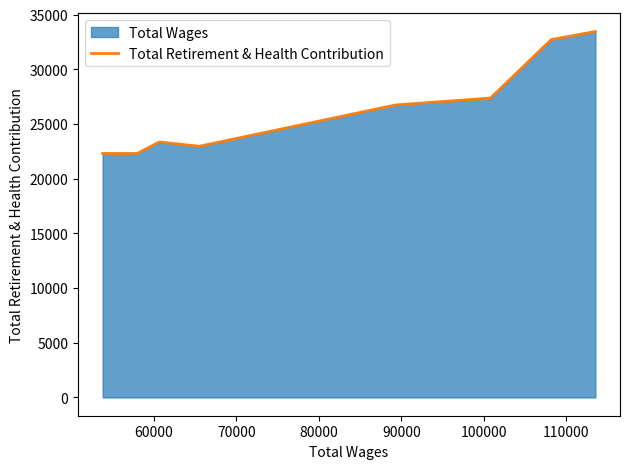

What is the difference between the second highest and second lowest values?

10413